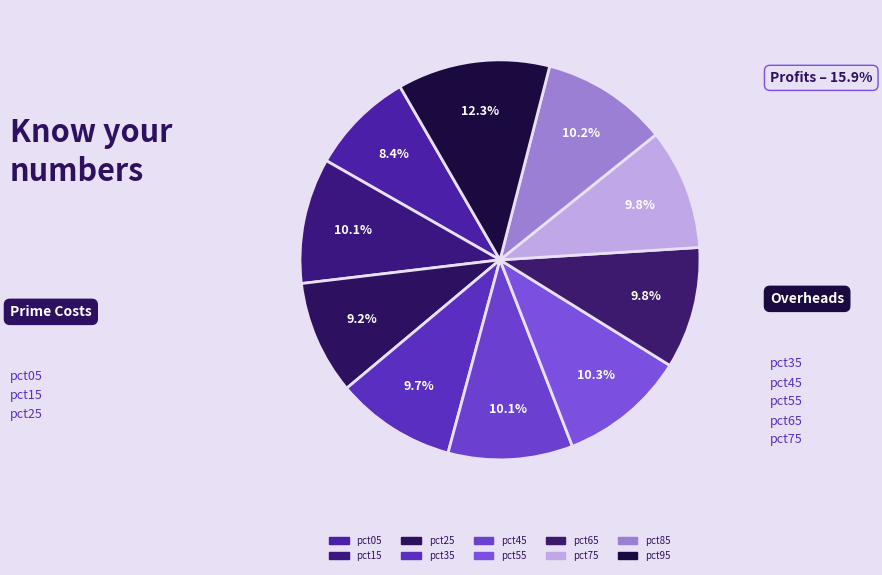

What percentage is NOT represented by pct25?

90.8%